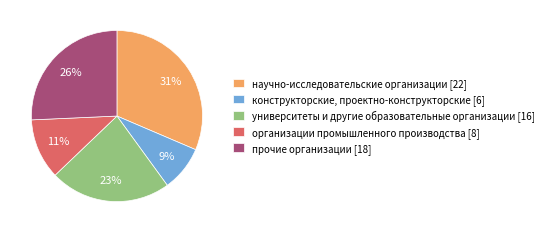

To the nearest percent, what portion does прочие организации represent?

26%